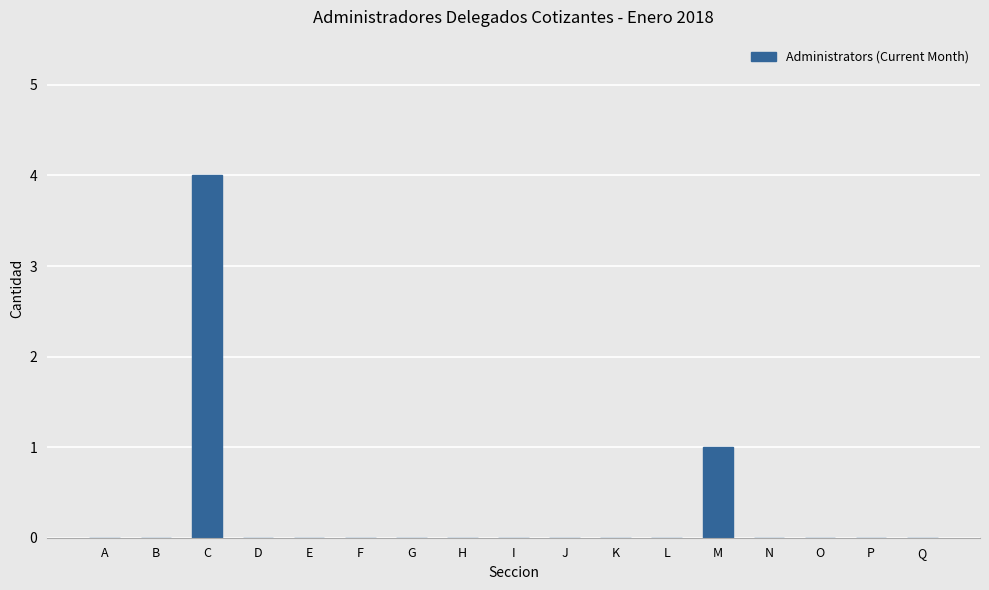

Is it true that the value at N is 0?

True